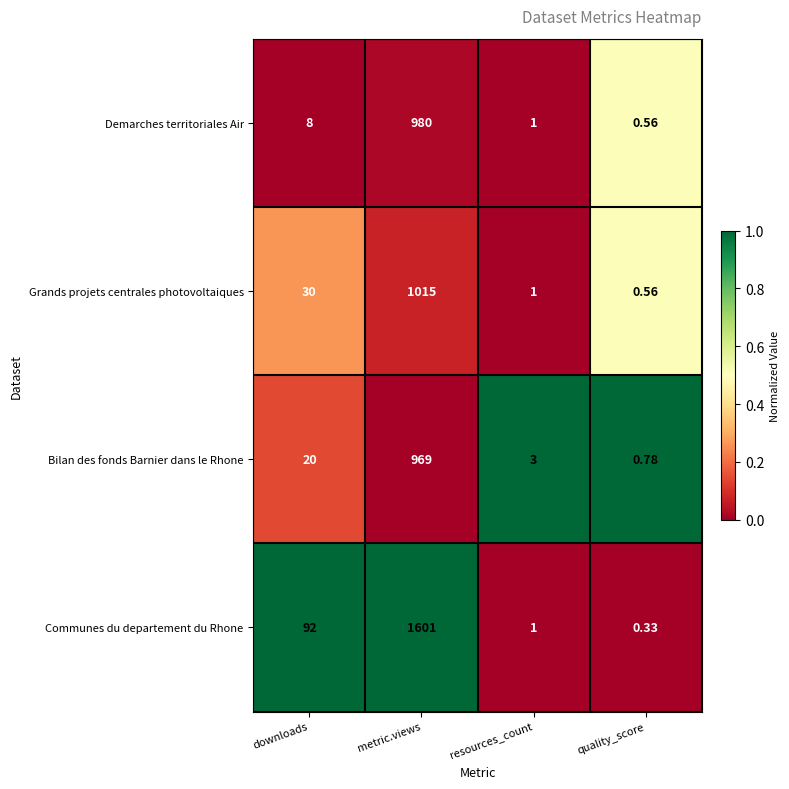

Which category has the highest value across all series?

metric.views